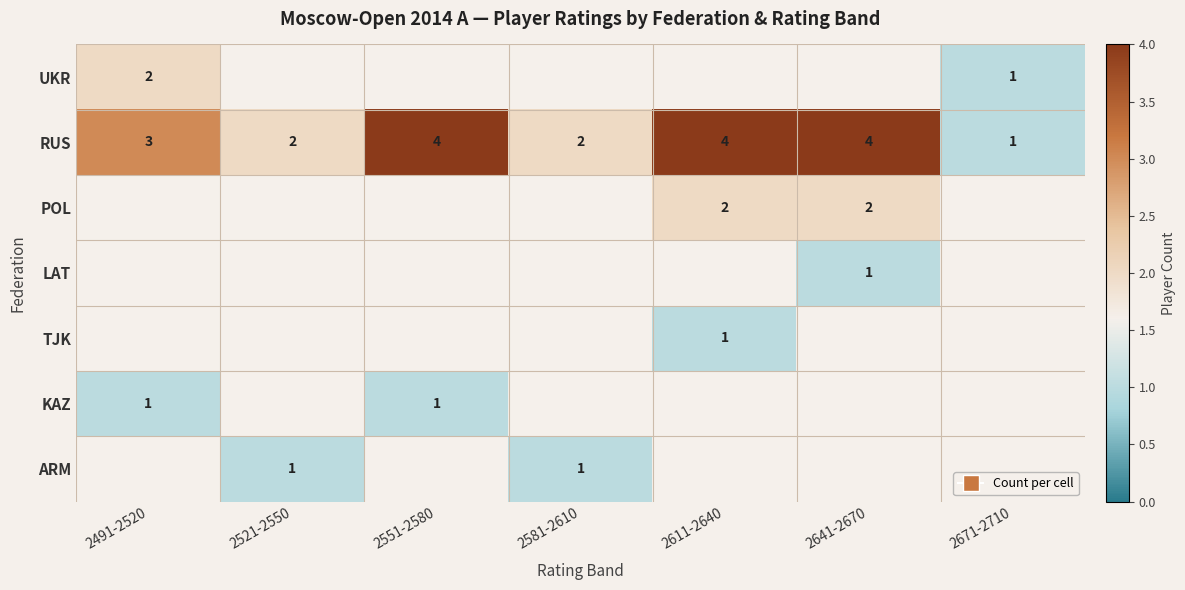

How many categories are shown in the chart?

7